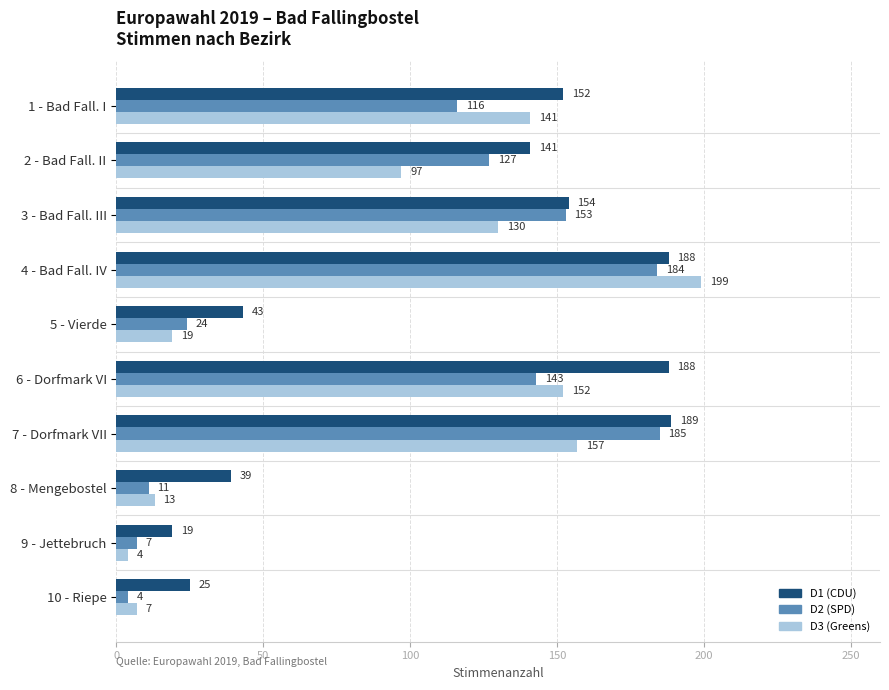

What is the minimum value for D1 (CDU)?

19